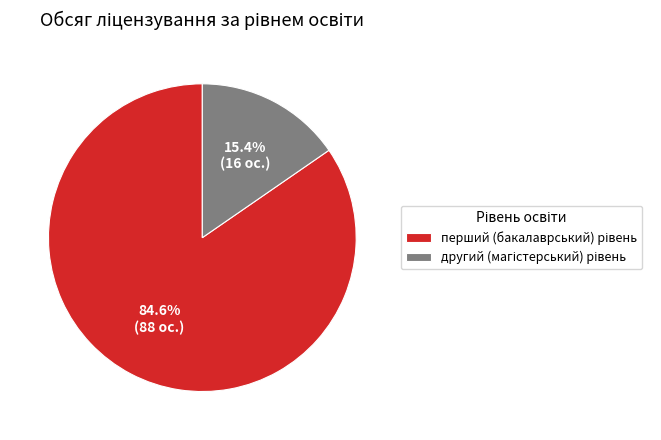

Is there a majority slice in this chart?

Yes